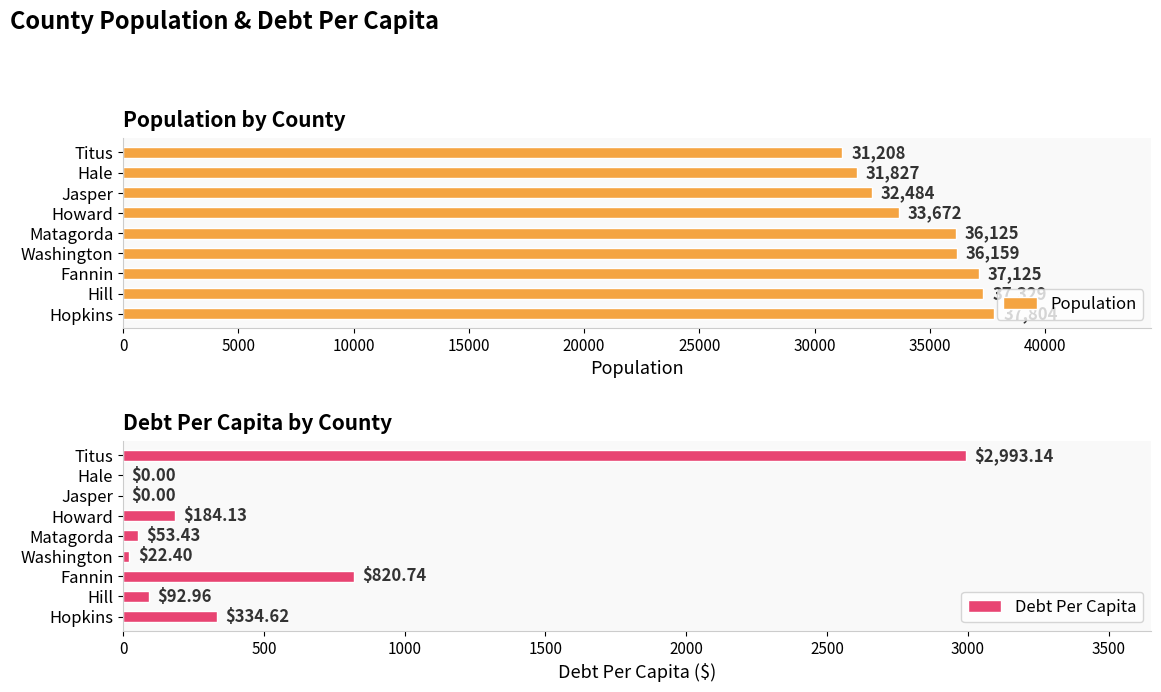

List the series in order of their peak value, lowest first.

Debt Per Capita, Population